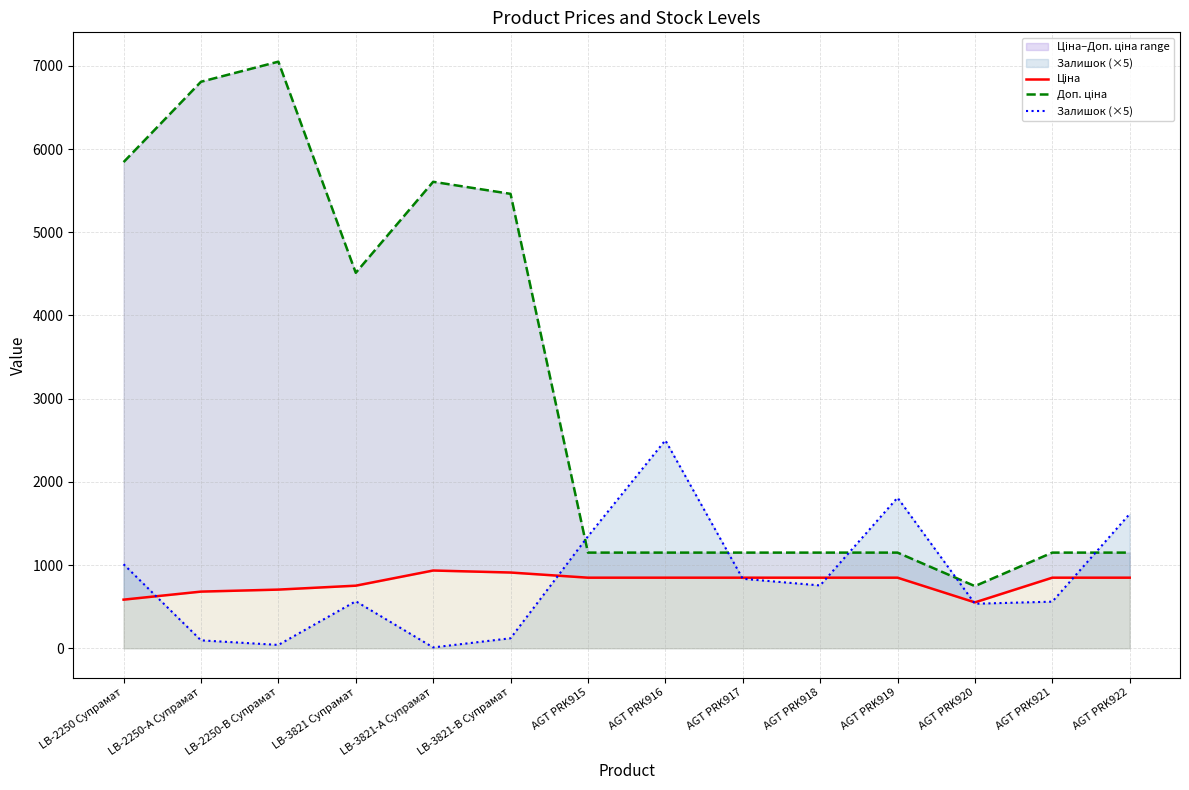

At which category does Доп. ціна reach its first local valley?

LB-3821 Супрамат